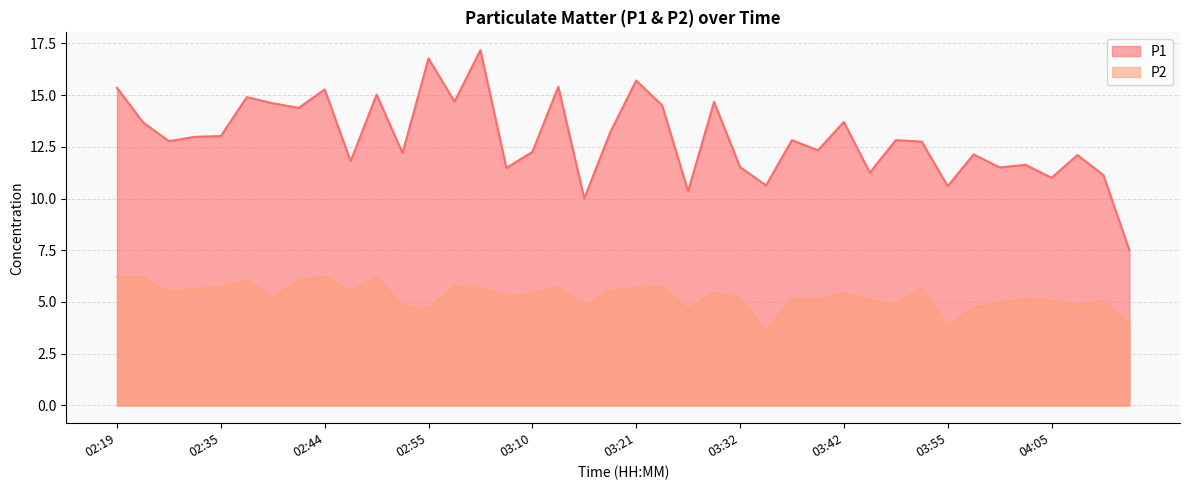

What is the label of the 31st point from the left?

03:47